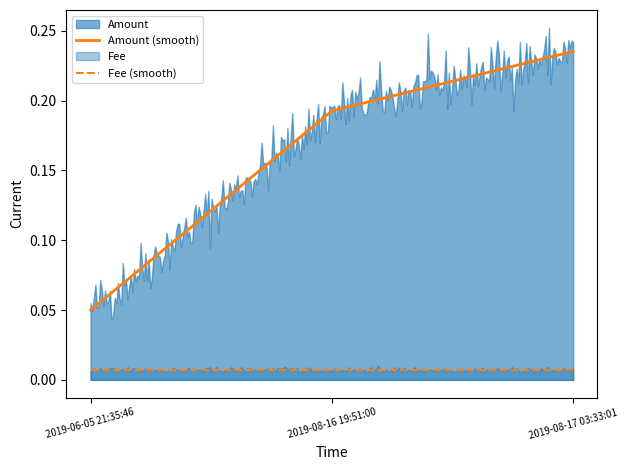

List the series in order of their peak value, highest first.

Amount, Fee